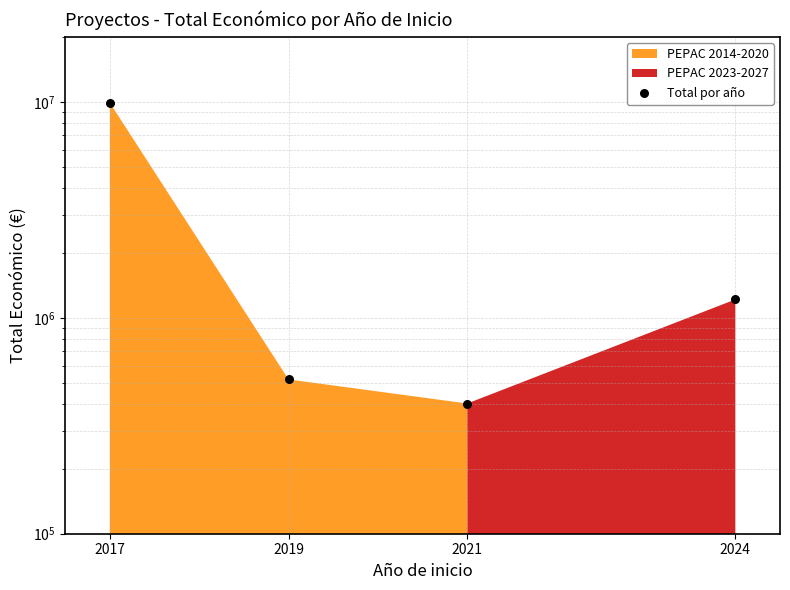

What is the change in value from 2017 to 2019?

-9382066